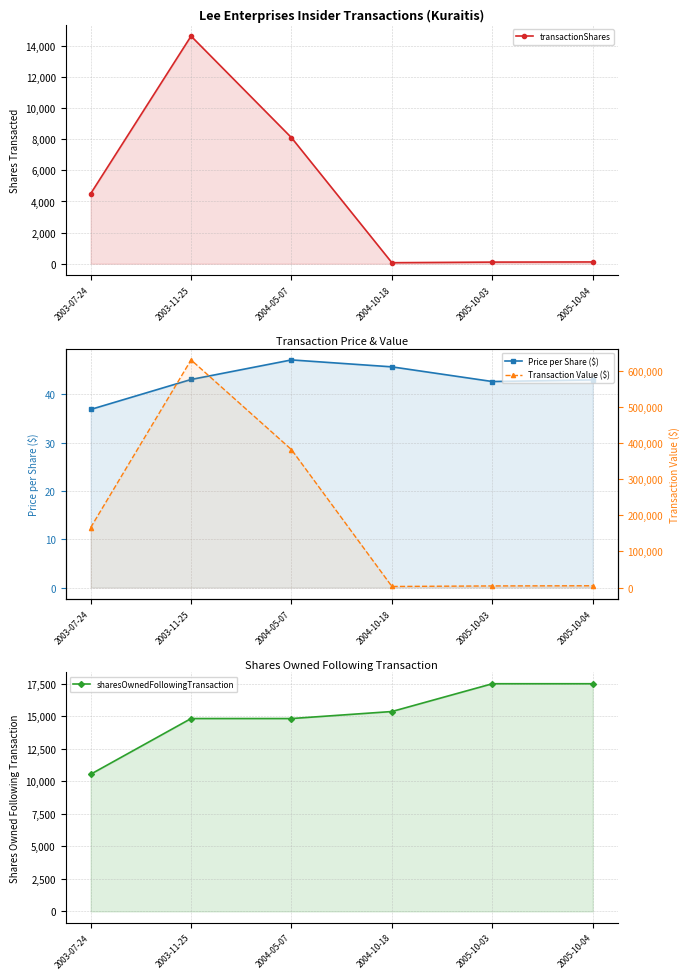

Between 2005-10-03 and 2005-10-04, which is larger?

2005-10-04